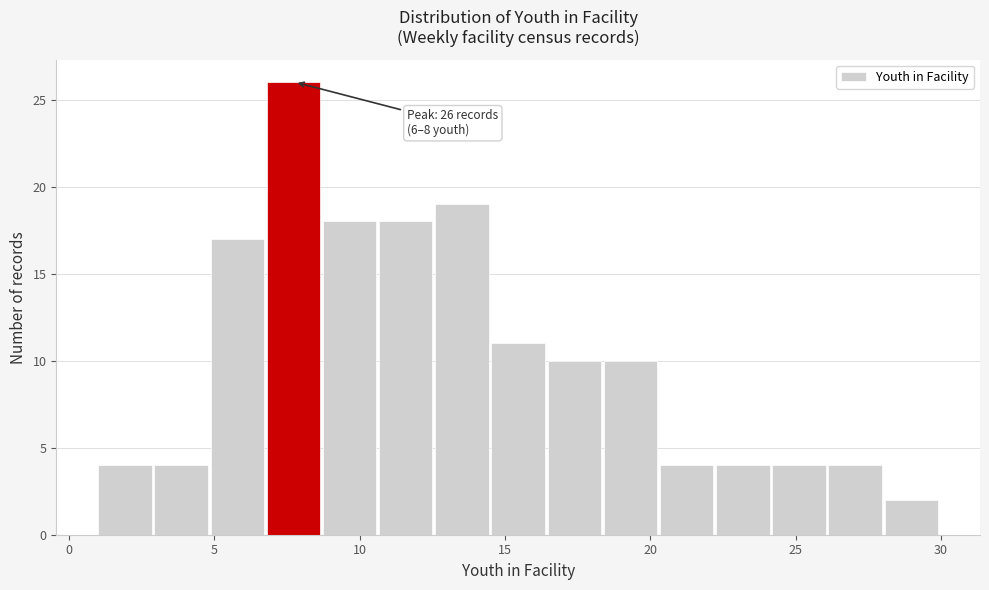

Around what value on the x-axis is the tallest bar? Give the approximate position of its centre, as read against the axis.

7.5